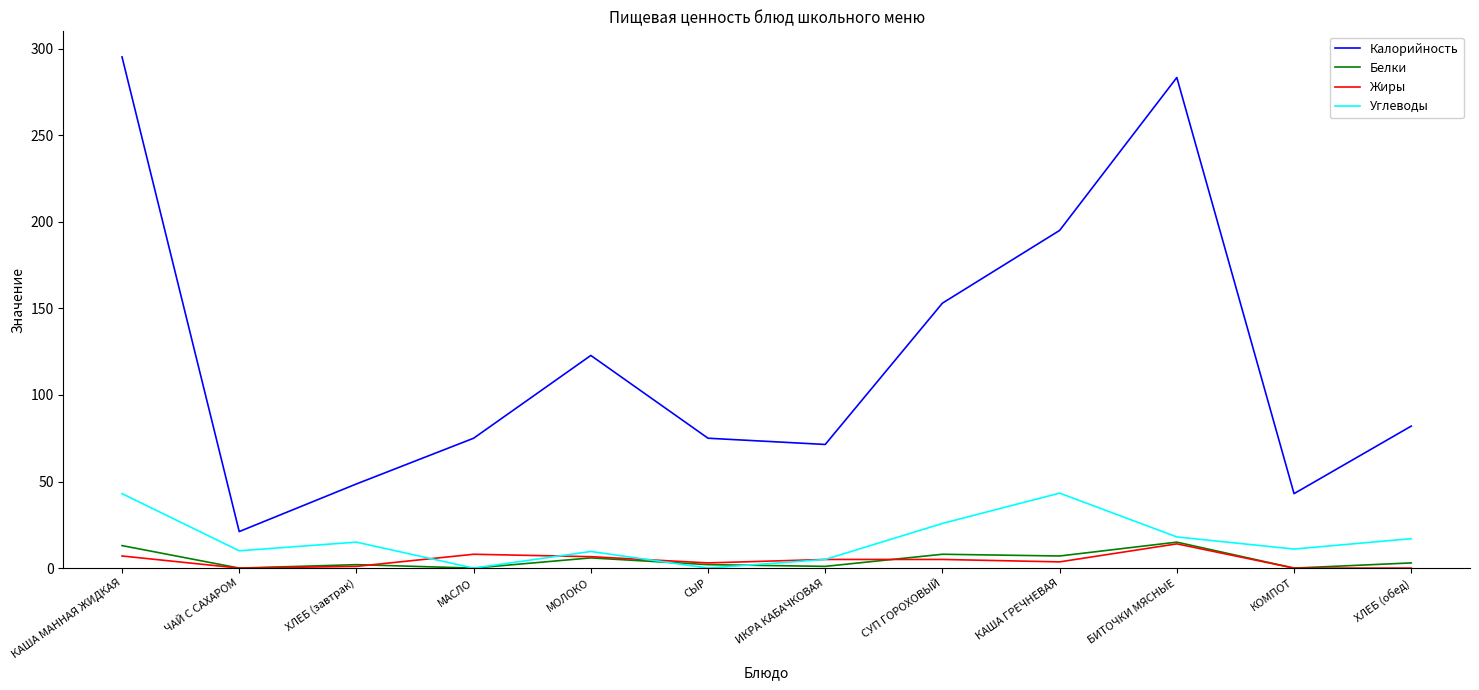

What is the spread (max minus min) of values at КОМПОТ?

43.0